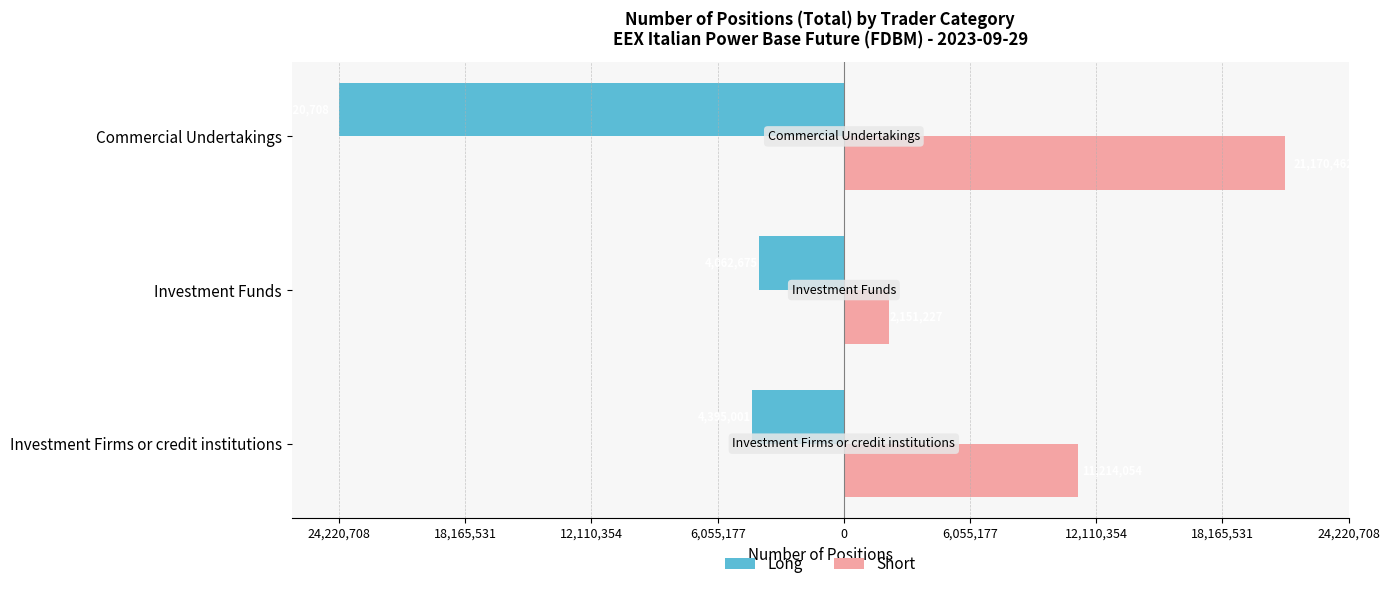

What are all the series names shown in the legend?

Long, Short